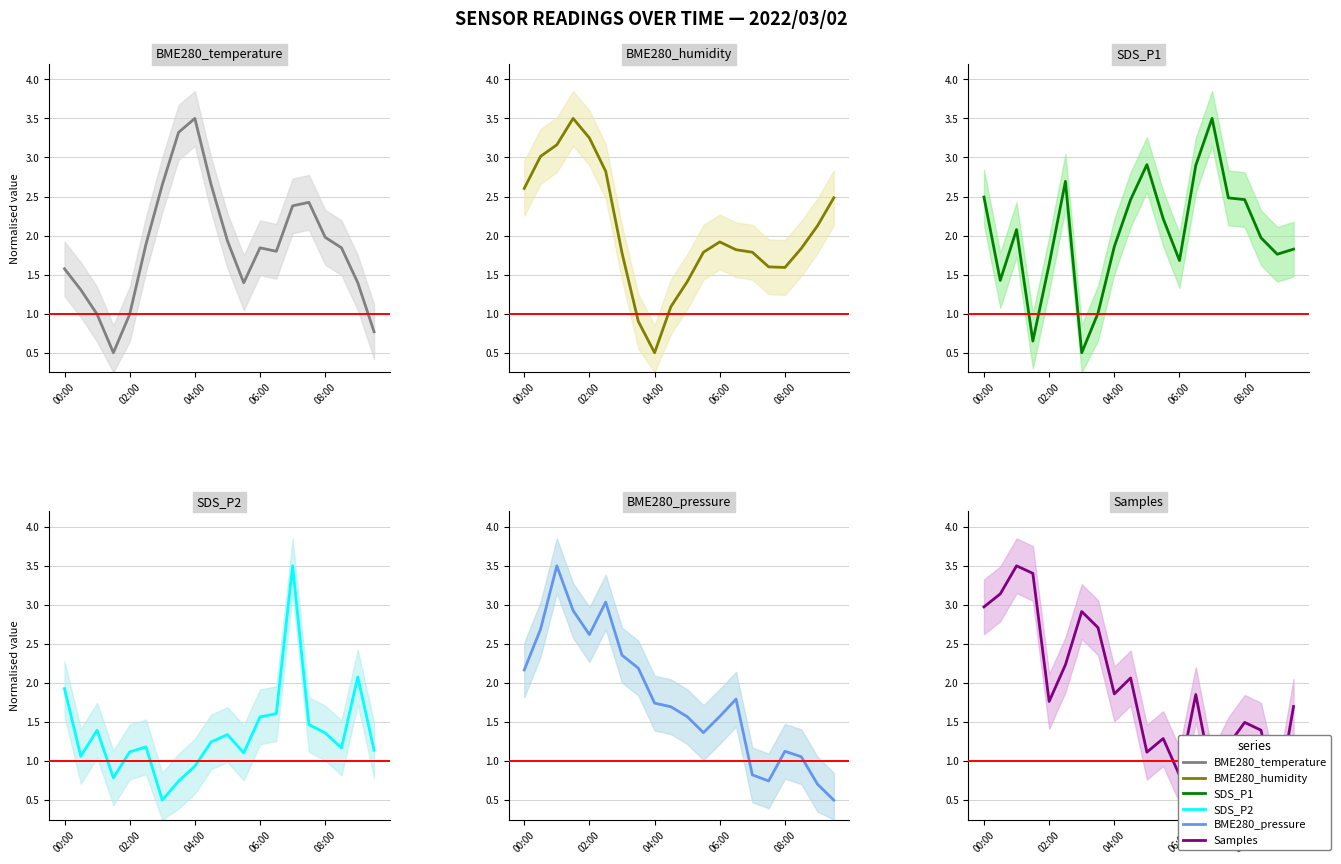

Rank the series by their maximum value, from lowest to highest.

BME280_temperature, BME280_humidity, SDS_P1, BME280_pressure, Samples, SDS_P2